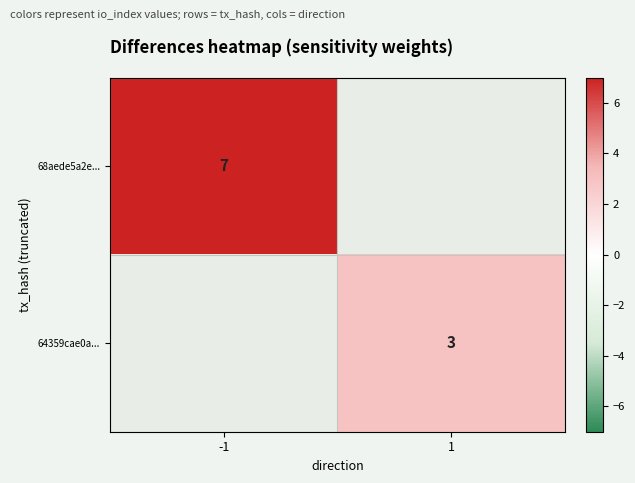

True or false: 64359cae0a... has a value of 1 at 1.

False